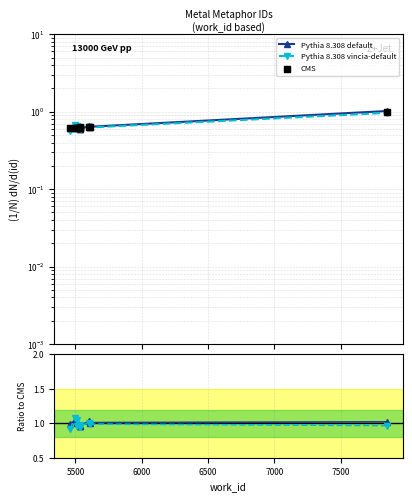

Which series contains the highest Y value?

Pythia 8.308 vincia-default